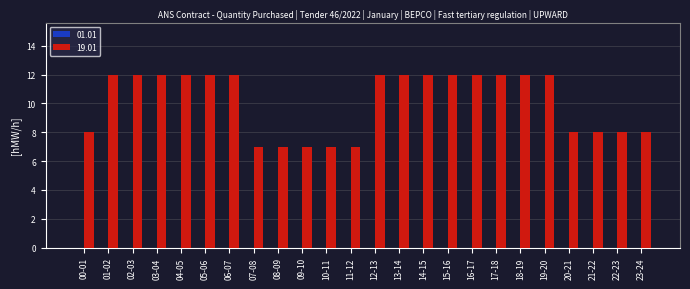

What is the value of the 7th bar from the left?

12